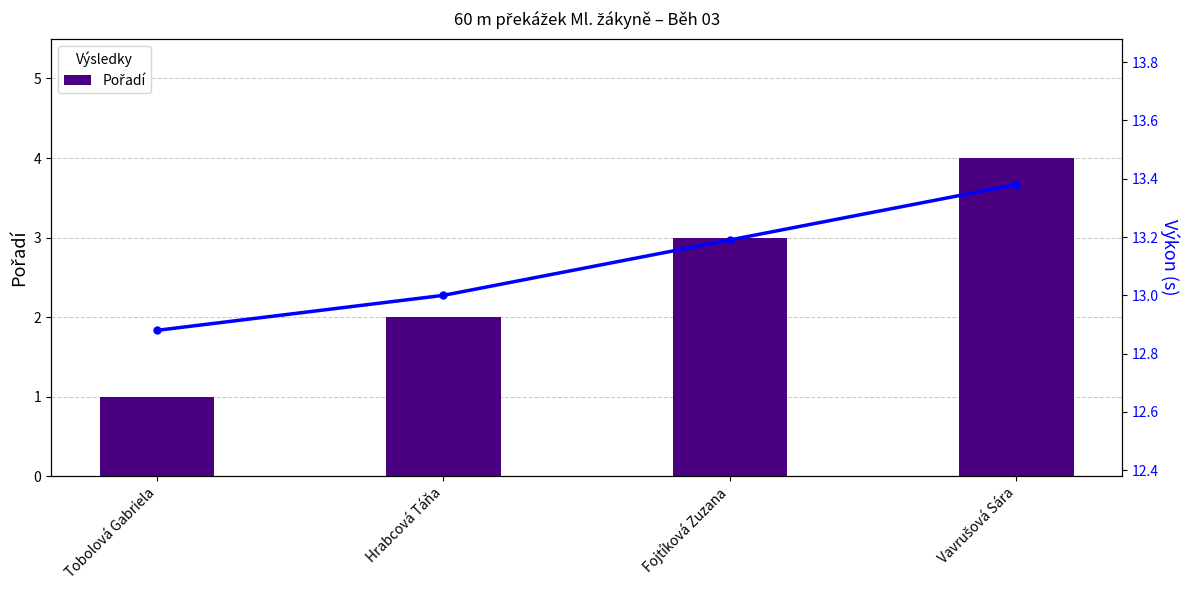

At Tobolová Gabriela, list the series in order from largest to smallest.

Výkon (s), Pořadí